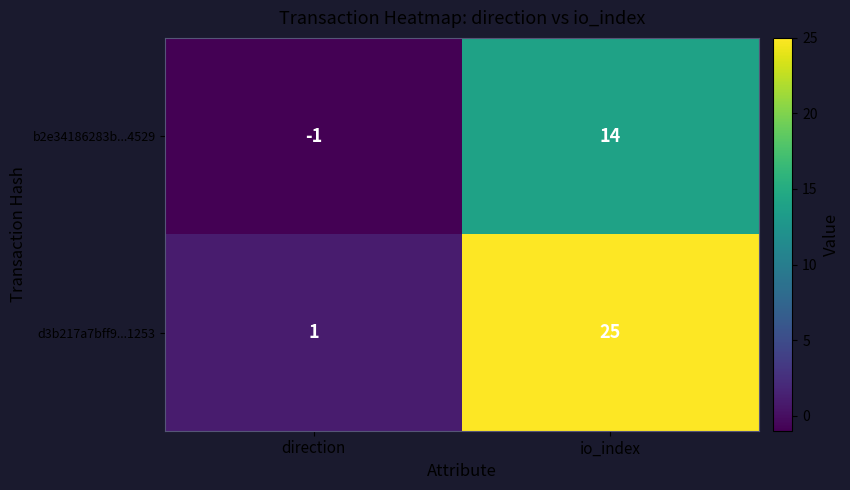

What is the difference between the highest and lowest values at io_index?

11